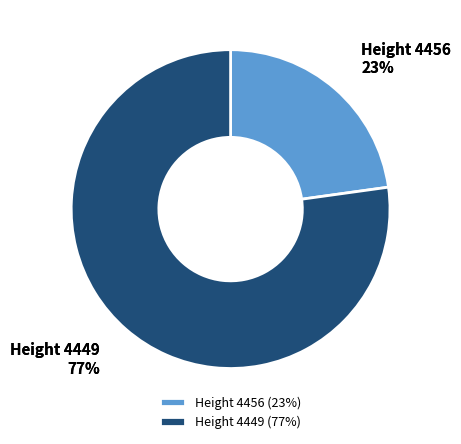

Rank the categories by value from lowest to highest.

Height 4456, Height 4449